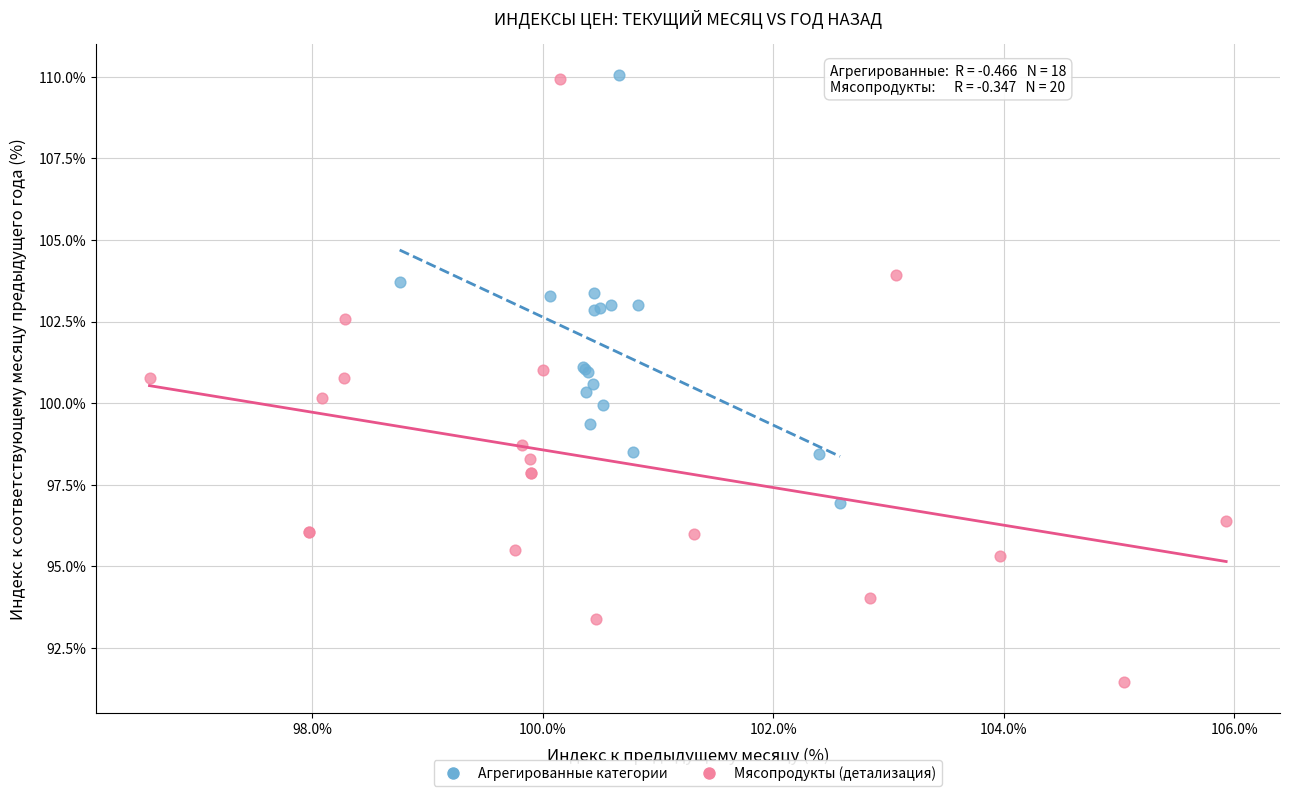

Which series reaches the minimum Y coordinate?

Мясопродукты (детализация)